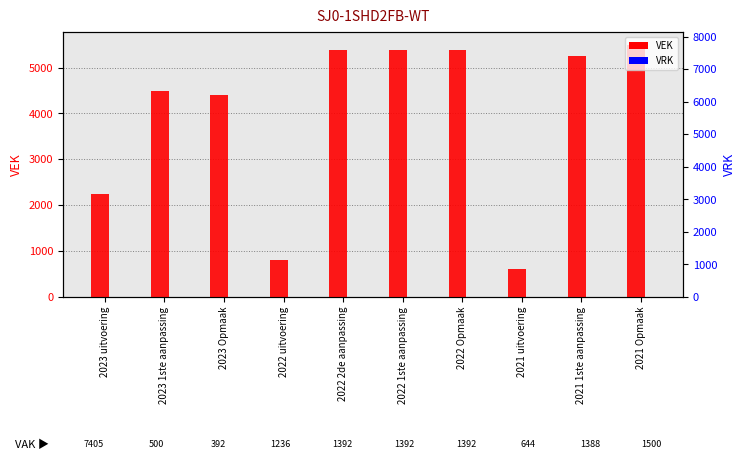

Between 2023 uitvoering and 2023 1ste aanpassing, which series saw the biggest shift?

VEK